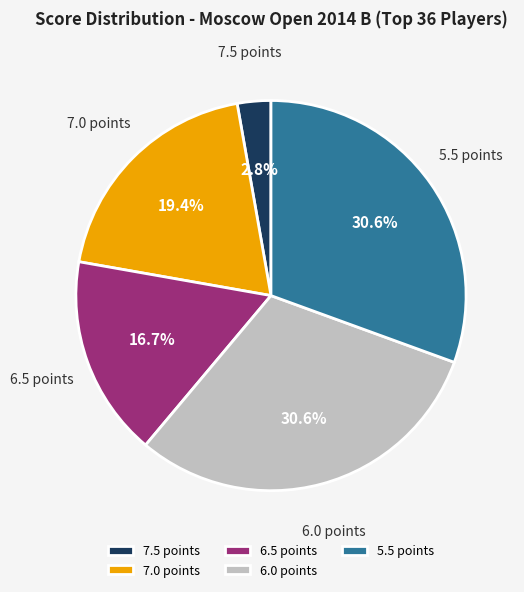

Approximately how many times larger is the value at 7.5 compared to 7.0?

0.1